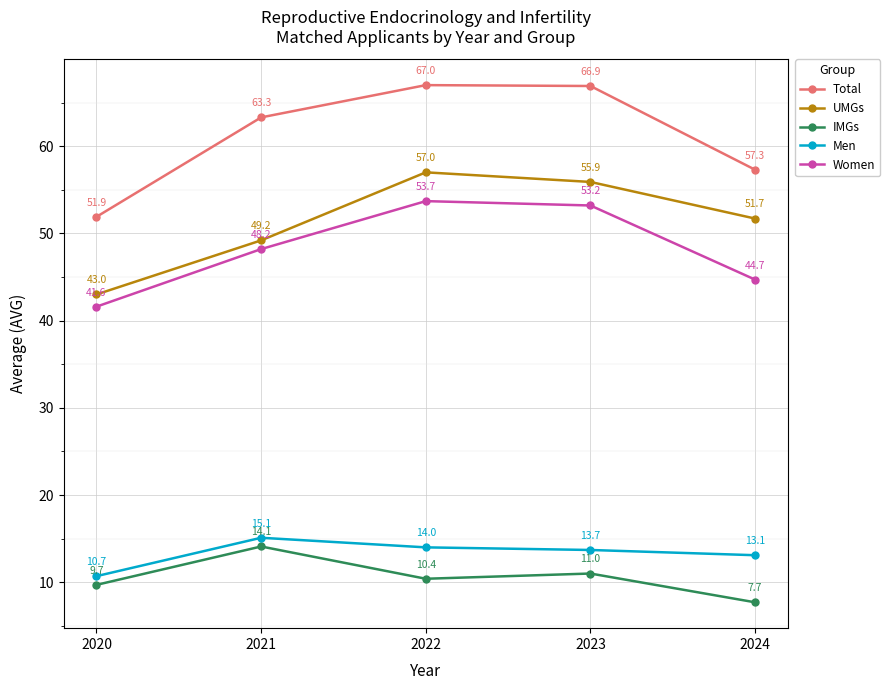

What is the minimum value for Total?

51.9